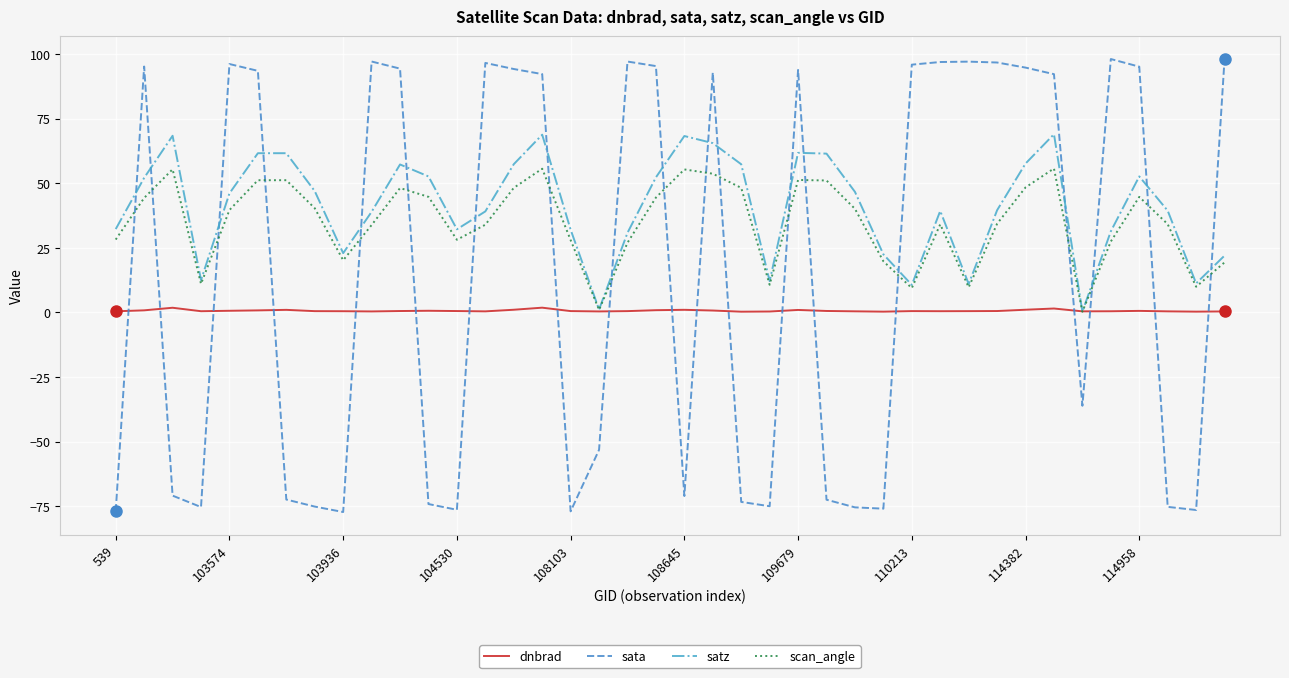

What is the greatest value displayed?

98.2